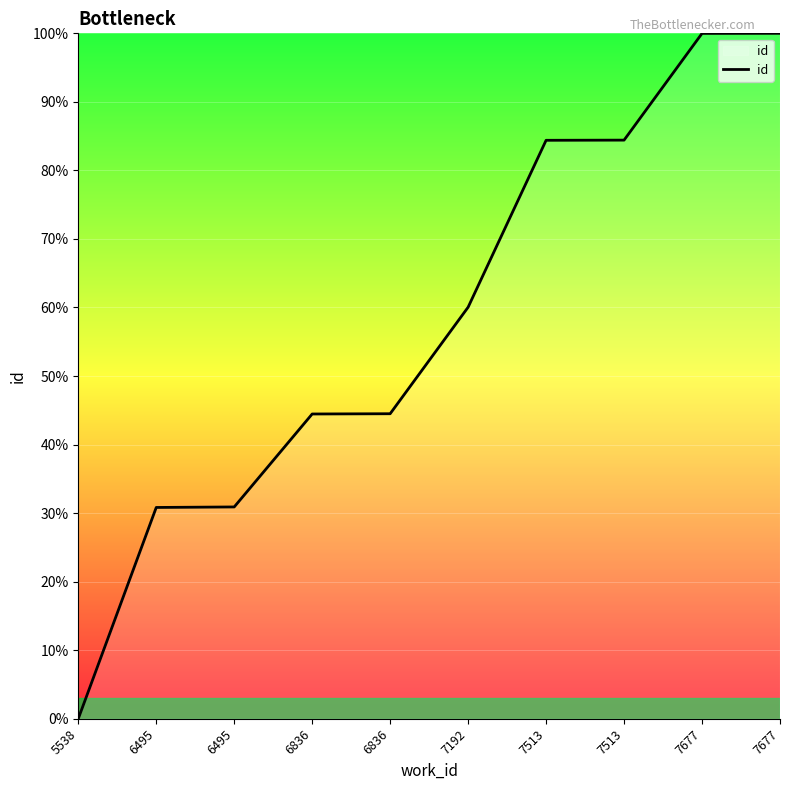

At which category does the chart reach its peak across all series?

7677